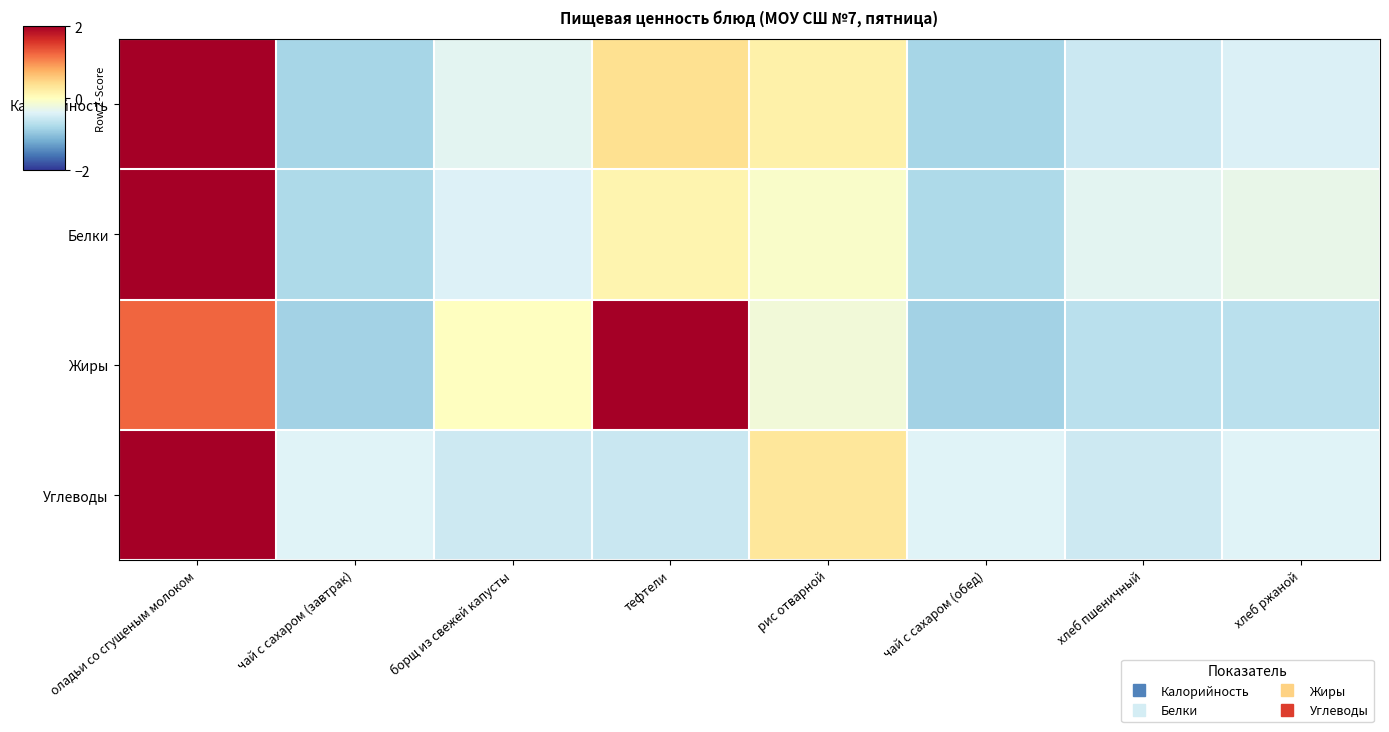

Reading left to right, list all the values displayed in this chart.

Калорийность: оладьи со сгущеным молоком=2.4	чай с сахаром (завтрак)=-0.8	борщ из свежей капусты=-0.4	тефтели=0.4	рис отварной=0.2	чай с сахаром (обед)=-0.8	хлеб пшеничный=-0.5	хлеб ржаной=-0.4
Белки: оладьи со сгущеным молоком=2.5	чай с сахаром (завтрак)=-0.8	борщ из свежей капусты=-0.4	тефтели=0.1	рис отварной=-0.1	чай с сахаром (обед)=-0.8	хлеб пшеничный=-0.3	хлеб ржаной=-0.3
Жиры: оладьи со сгущеным молоком=1.2	чай с сахаром (завтрак)=-0.8	борщ из свежей капусты=-0.0	тефтели=2.0	рис отварной=-0.2	чай с сахаром (обед)=-0.8	хлеб пшеничный=-0.7	хлеб ржаной=-0.7
Углеводы: оладьи со сгущеным молоком=2.5	чай с сахаром (завтрак)=-0.4	борщ из свежей капусты=-0.5	тефтели=-0.6	рис отварной=0.3	чай с сахаром (обед)=-0.4	хлеб пшеничный=-0.5	хлеб ржаной=-0.4